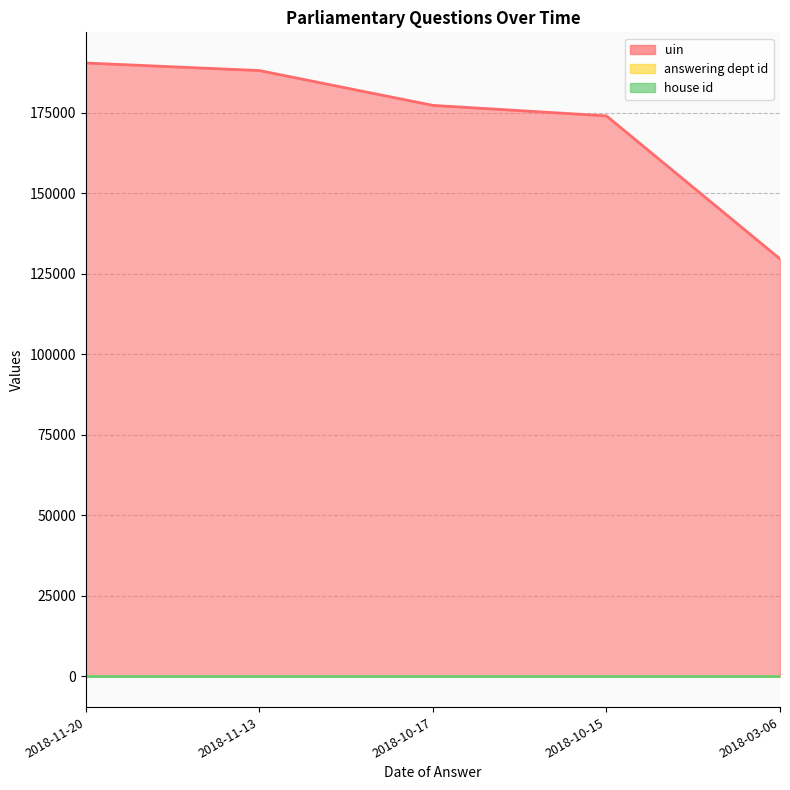

What is the label of the 3rd point from the left?

2018-10-17